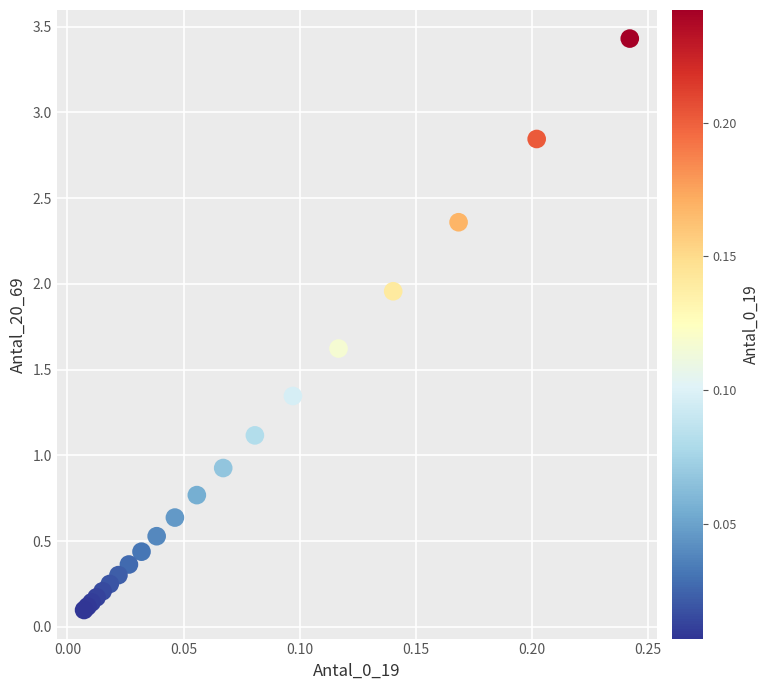

What Y value in the scatter plot is closest to 1?

0.9